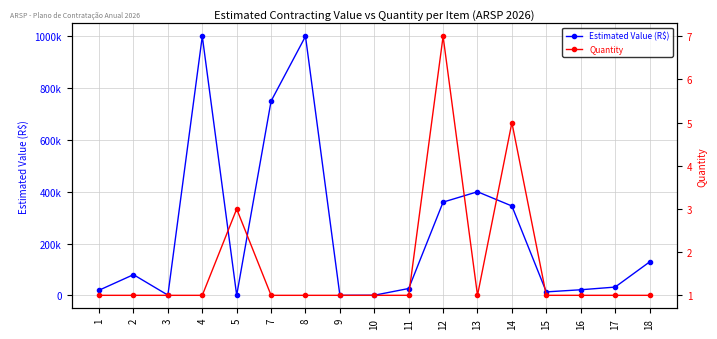

At which category is the sum across all series the highest?

4